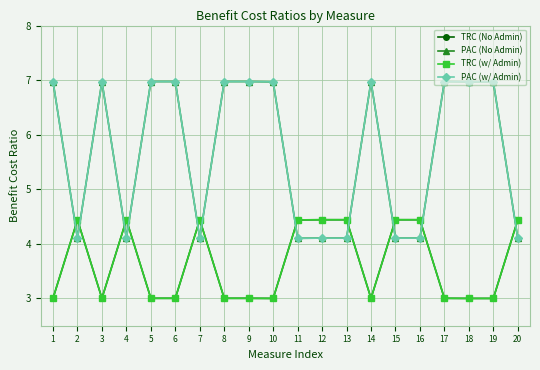

How many lines are shown in the chart?

4